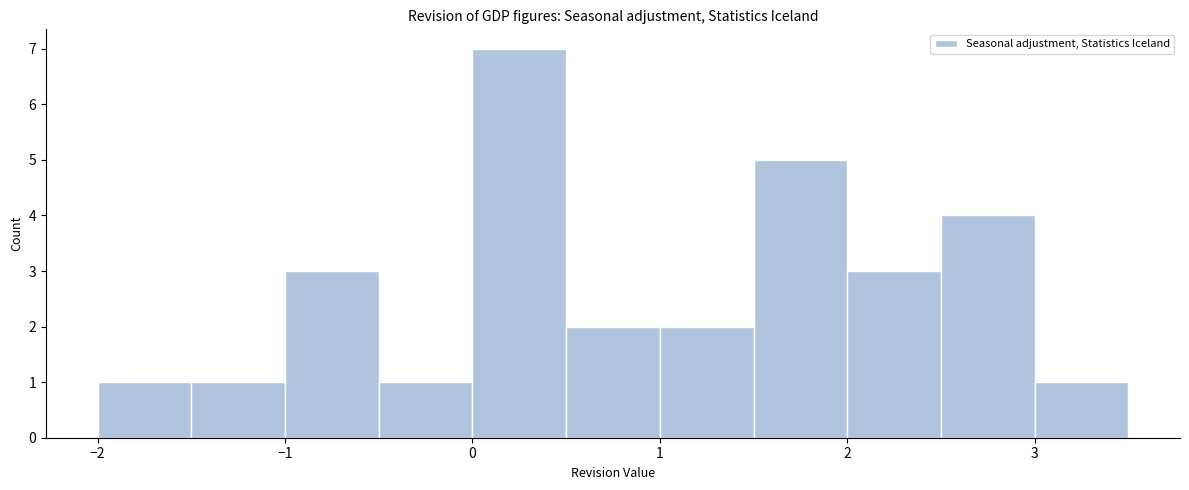

How tall is the bar that spans -0.5 to 0.0 on the x-axis? The values are not printed on the chart, so give them approximately, as read against the axis.

1